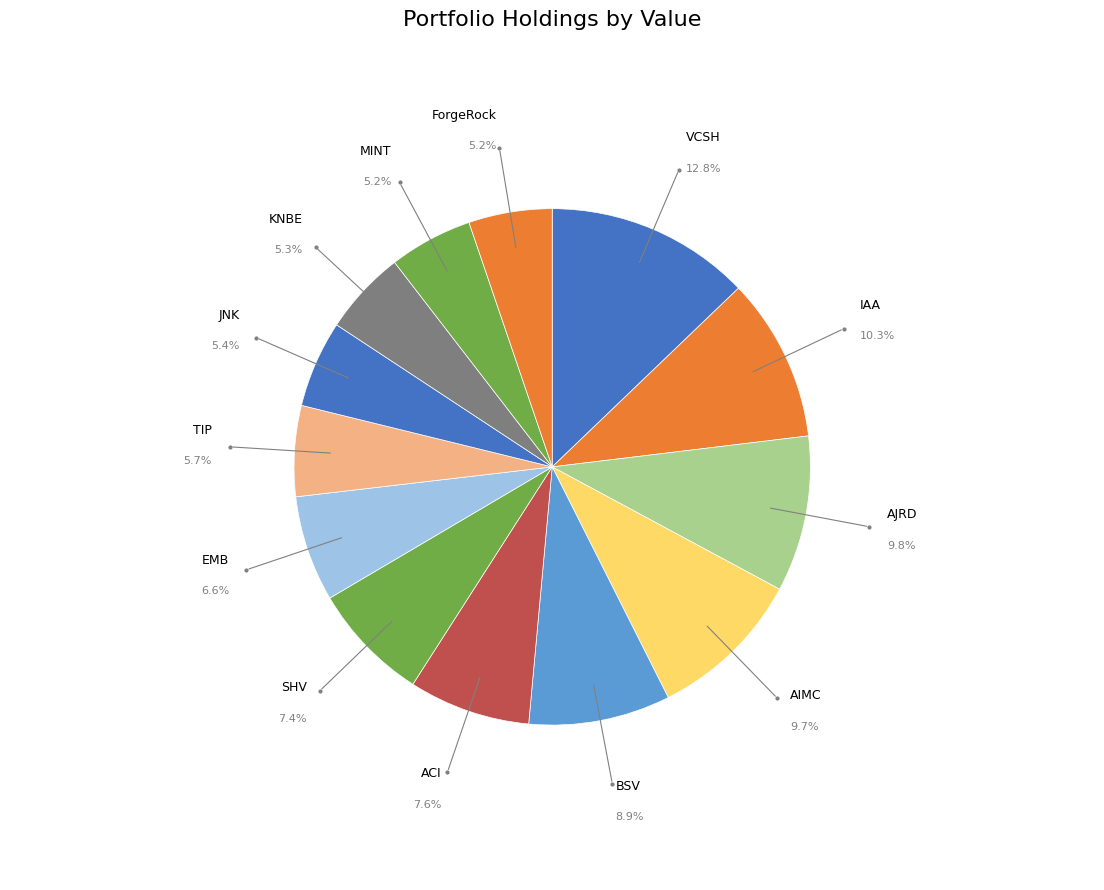

What portion of the pie excludes KNBE?

94.7%